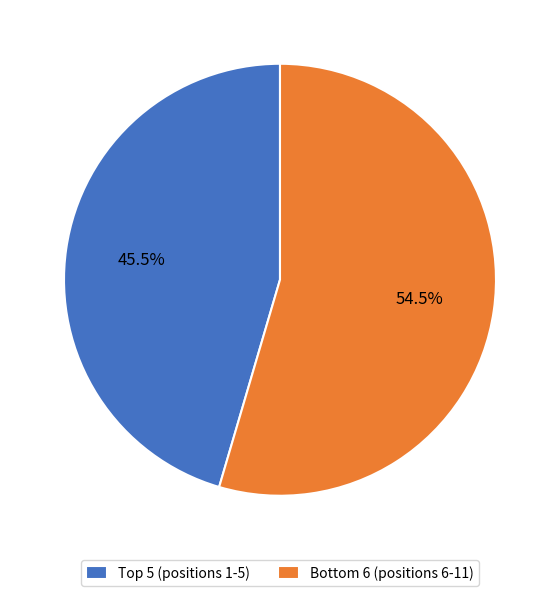

What is the smallest slice in the pie chart?

Top 5 (positions 1-5)